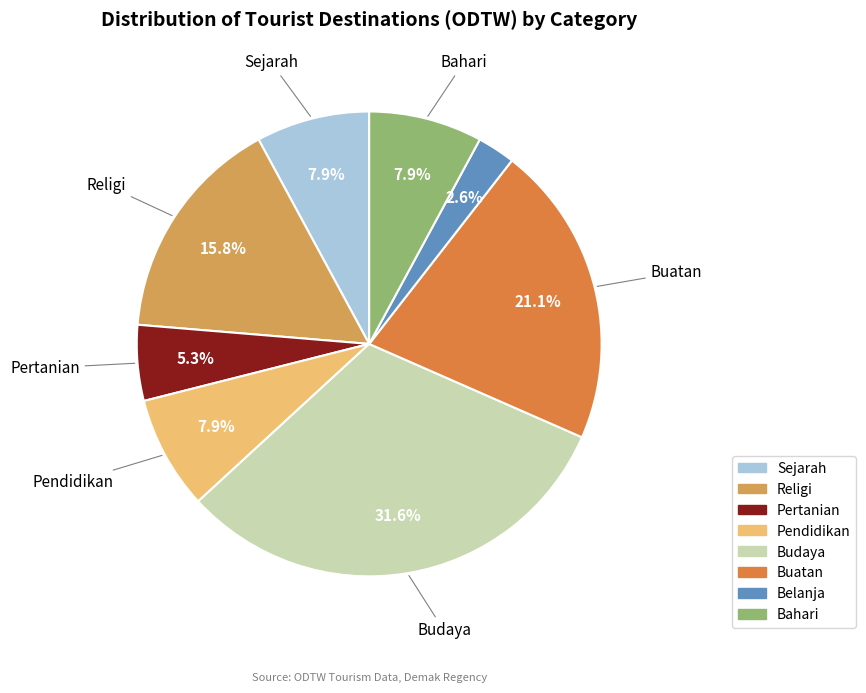

The Buatan slice represents 32% of the pie. True or false?

False